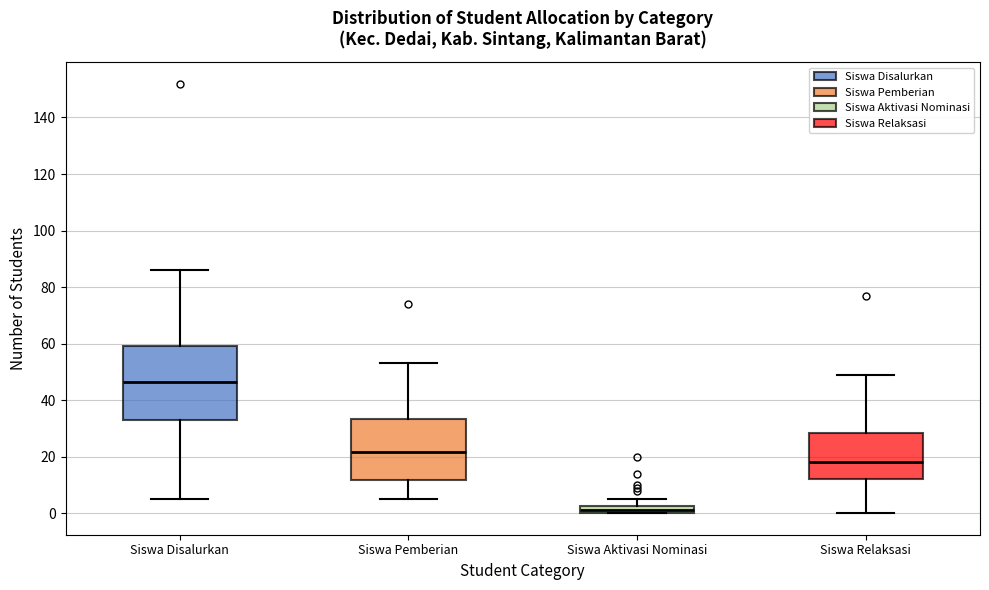

Where does the lower whisker of the box for Siswa Relaksasi end on the y-axis? The values are not printed on the chart, so give them approximately, as read against the axis.

0